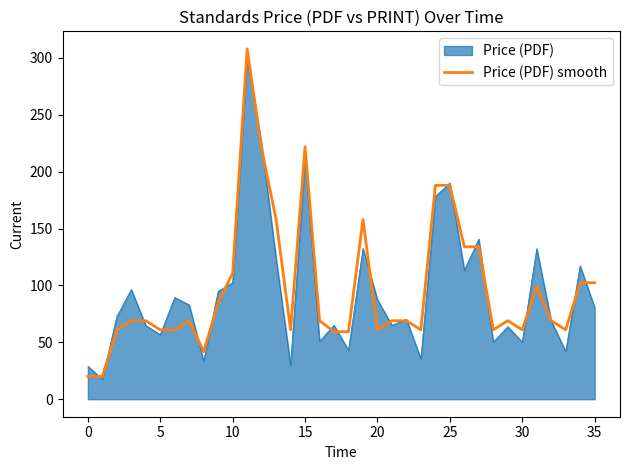

What is the greatest value displayed?

308.0